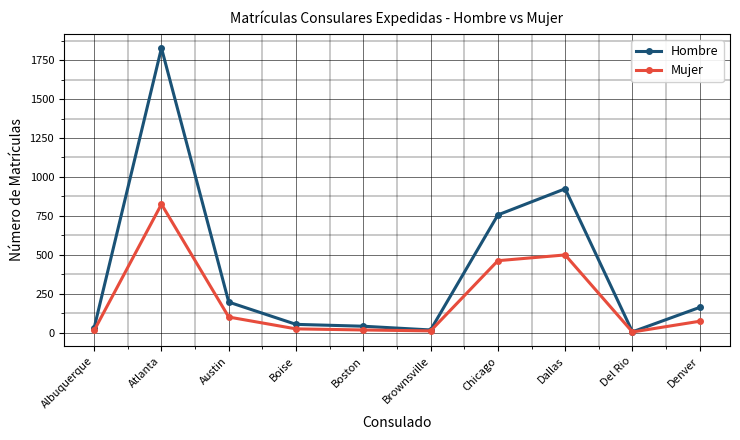

What is the spread (max minus min) of values at Atlanta?

1003